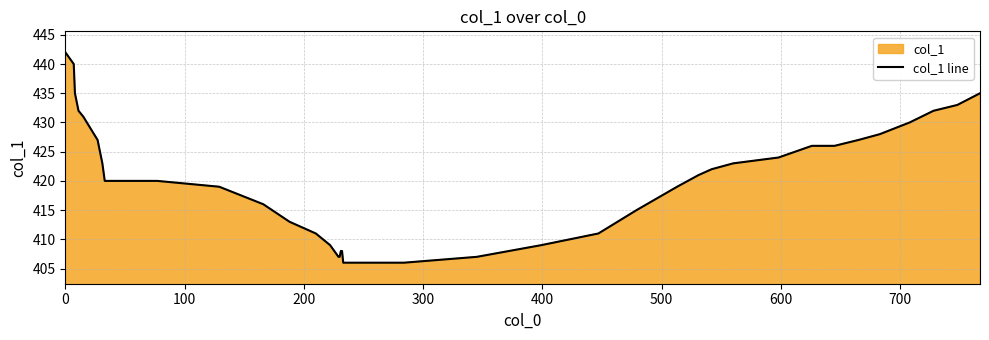

What is the value of the 3rd point from the left?

435